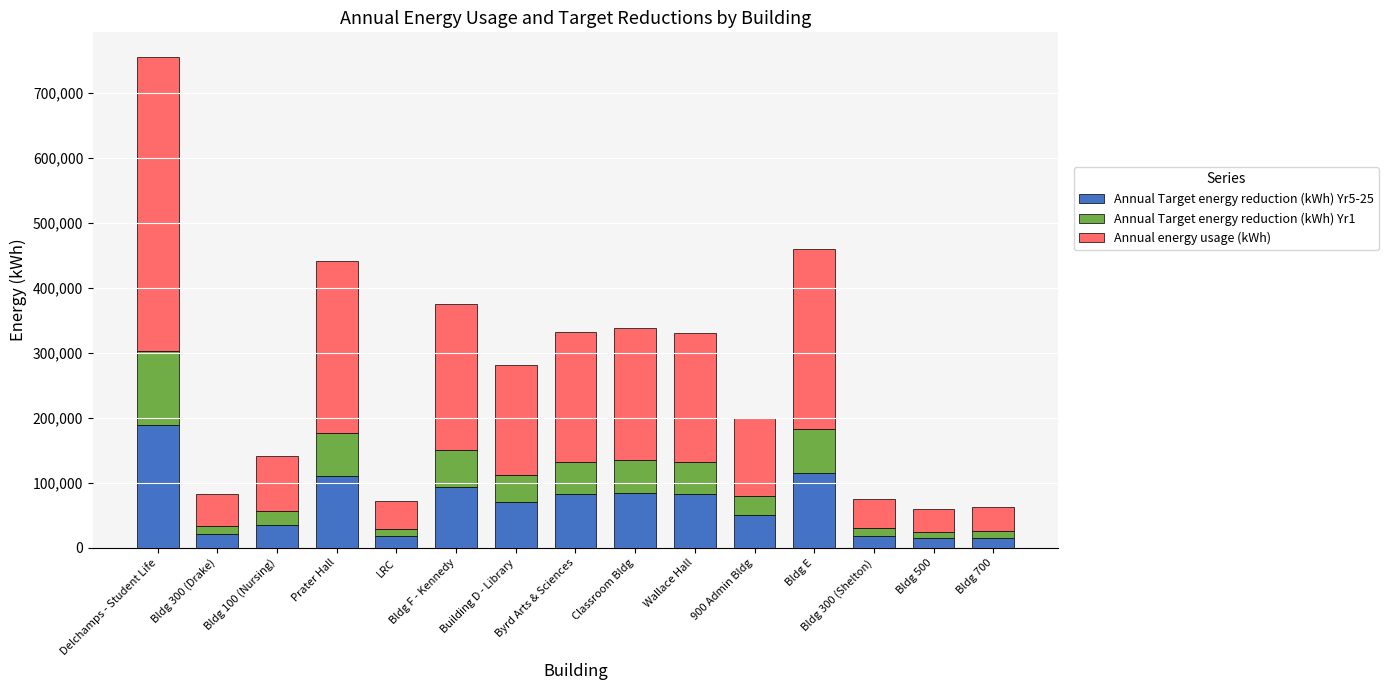

At which category is the sum across all series the highest?

Delchamps - Student Life